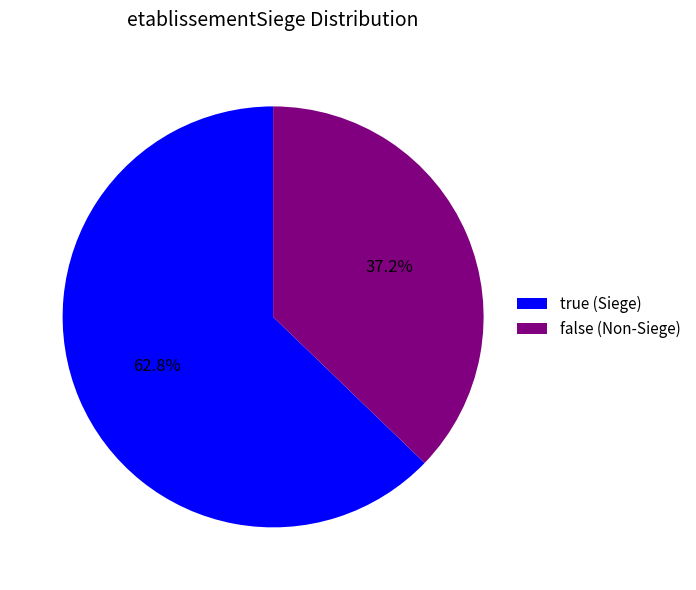

Count the number of slices in the pie.

2